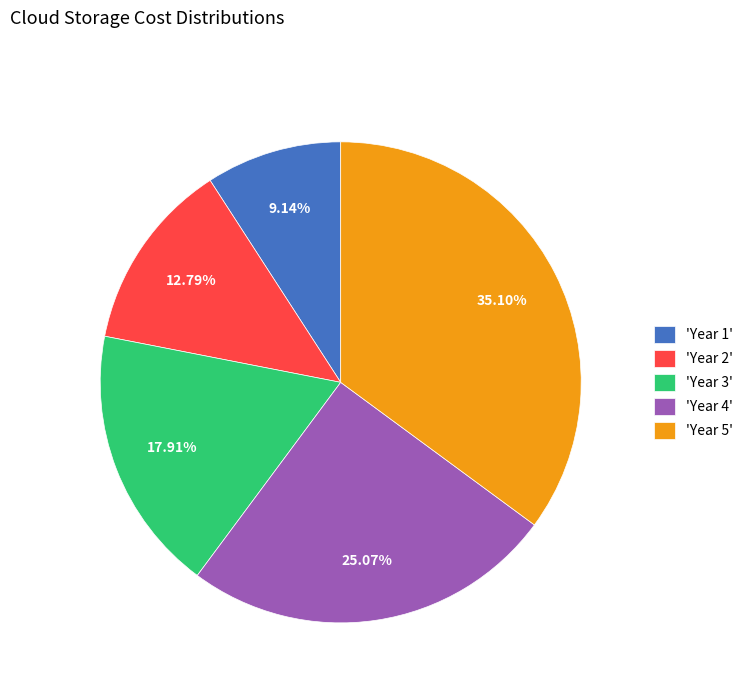

Does 'Year 2' account for over 50% of the chart?

No